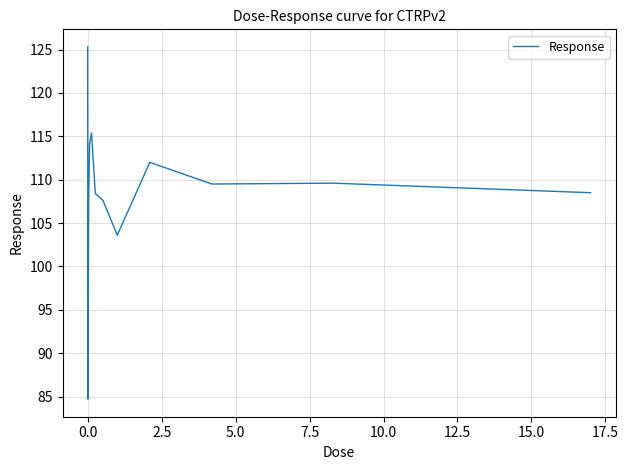

What is the minimum value shown in the chart?

84.7